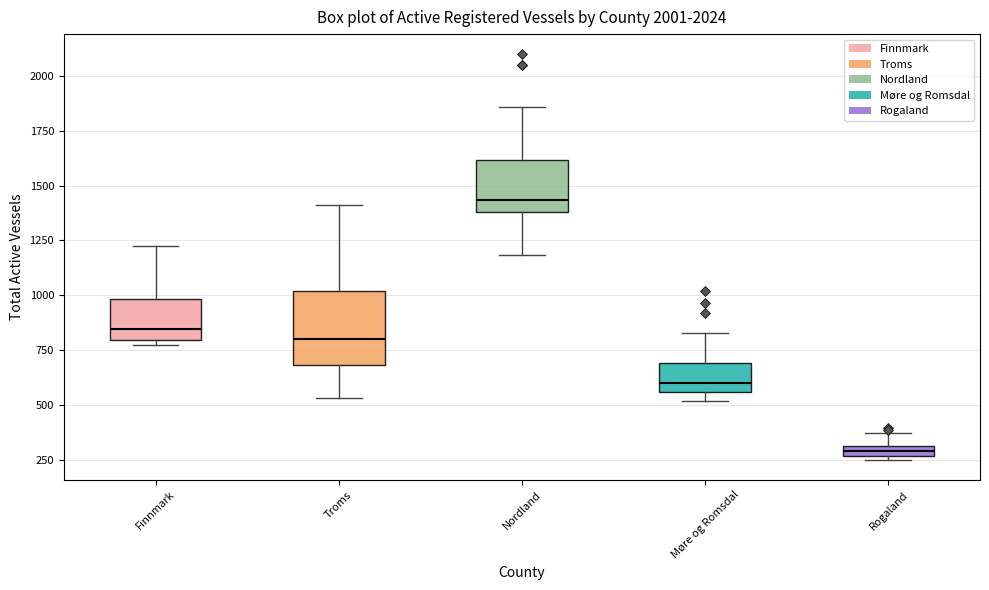

Which box is the tallest, from its lower edge to its upper edge?

Troms